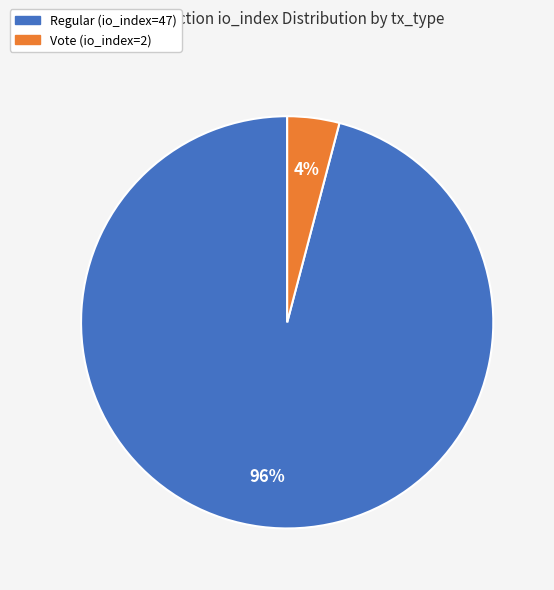

How many slices are in this pie chart?

2